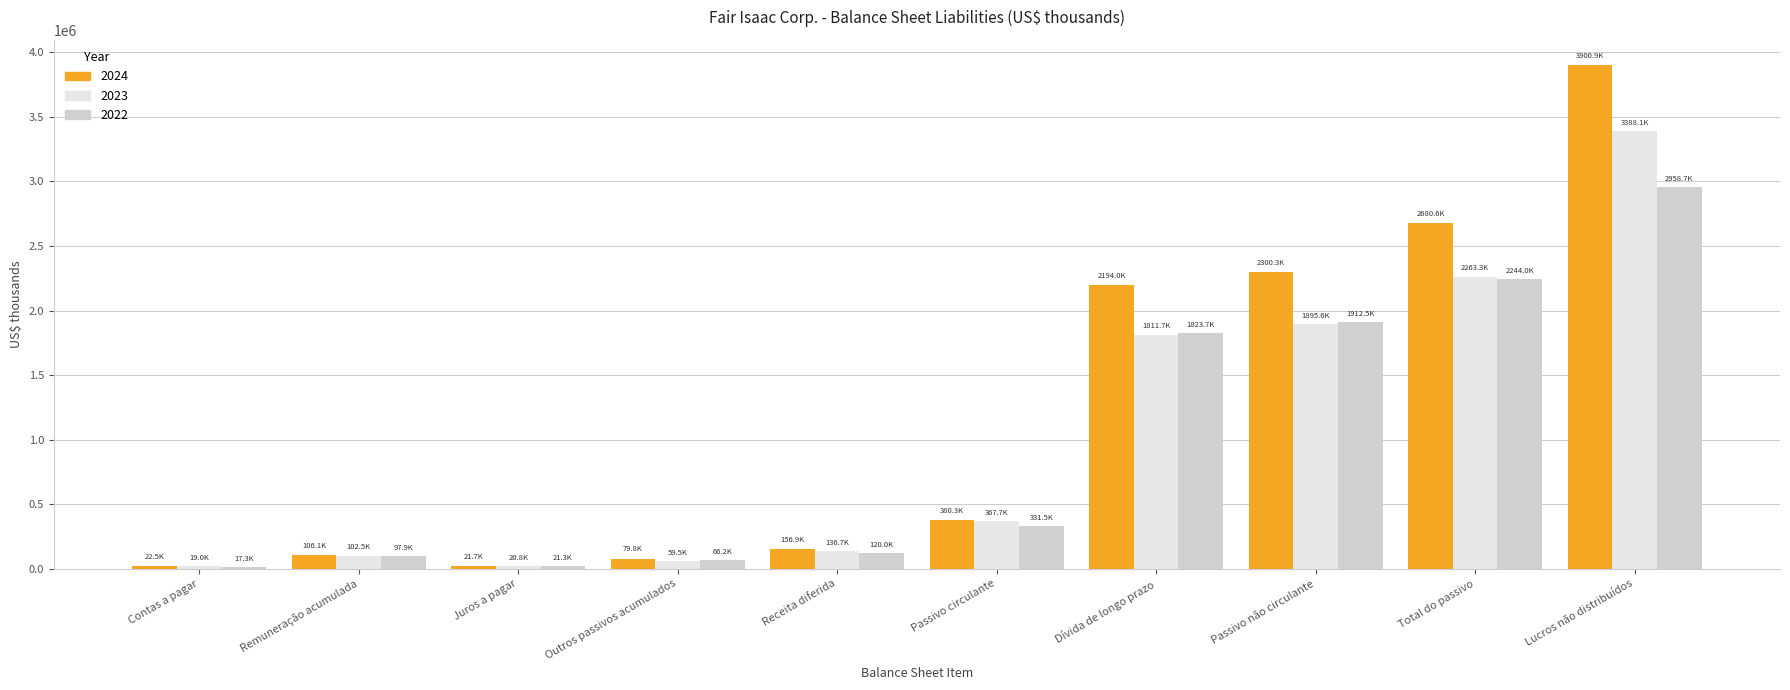

What position from the right is Passivo não circulante?

3